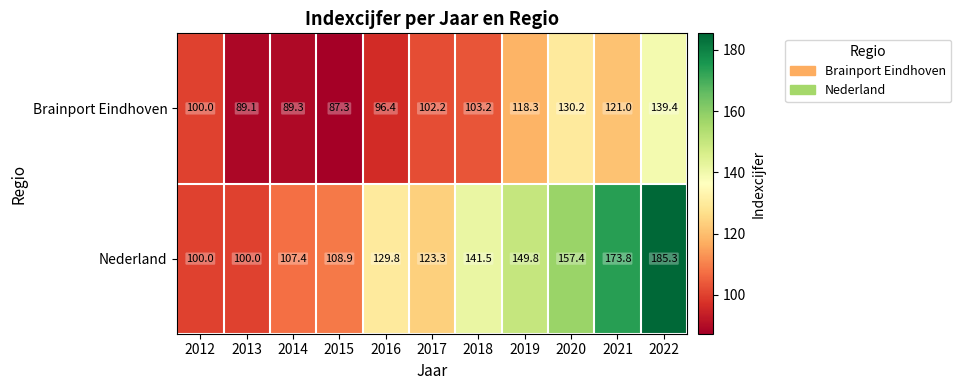

Which series has the largest total across all categories?

Nederland